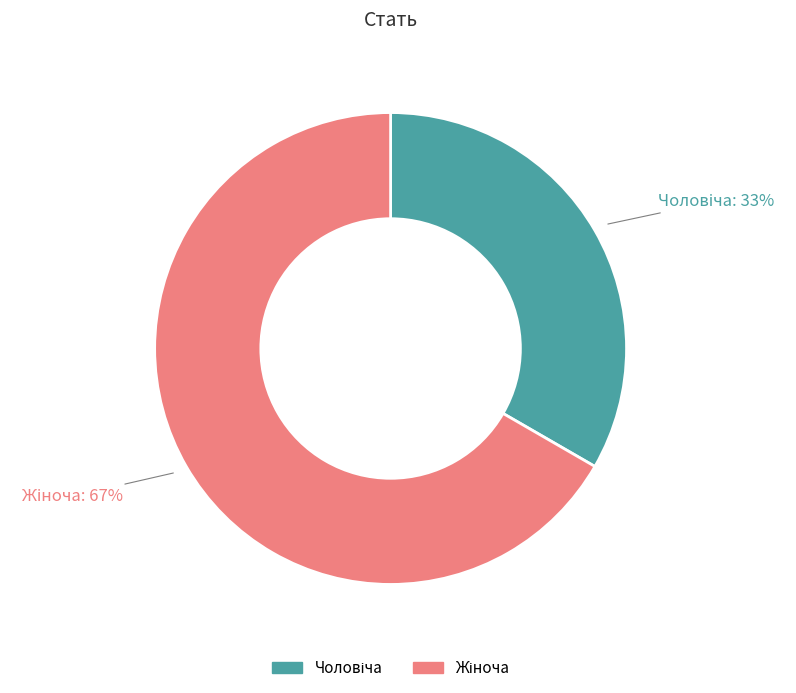

Is there any slice that represents more than half of the pie?

Yes